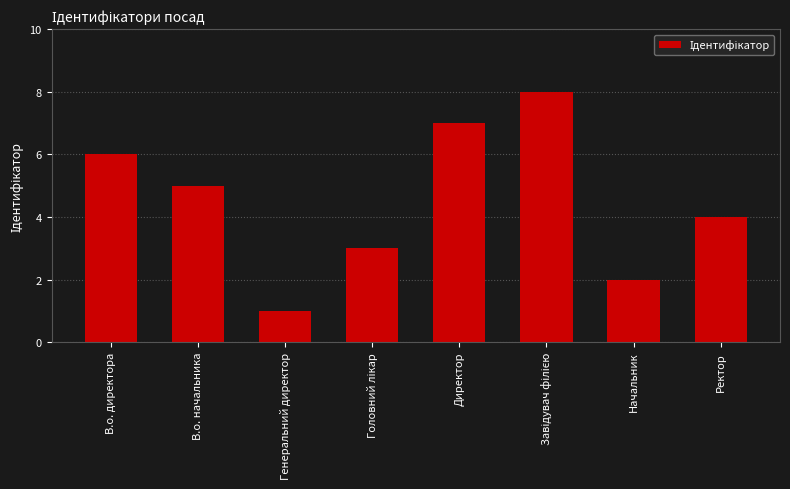

How many bars are there in total?

8